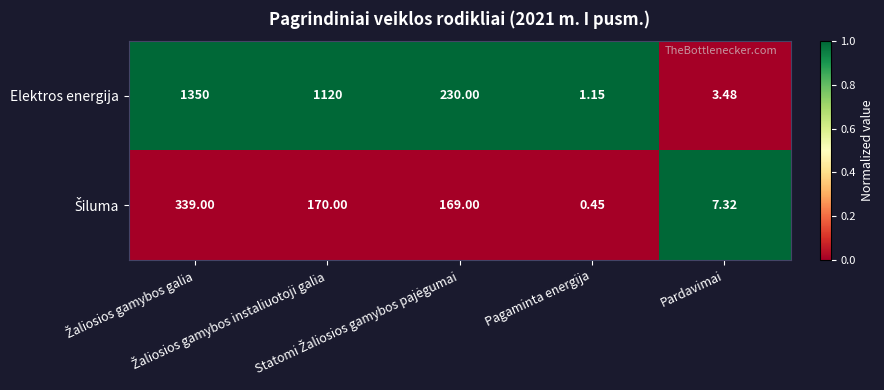

Which series has the largest total across all categories?

Elektros energija